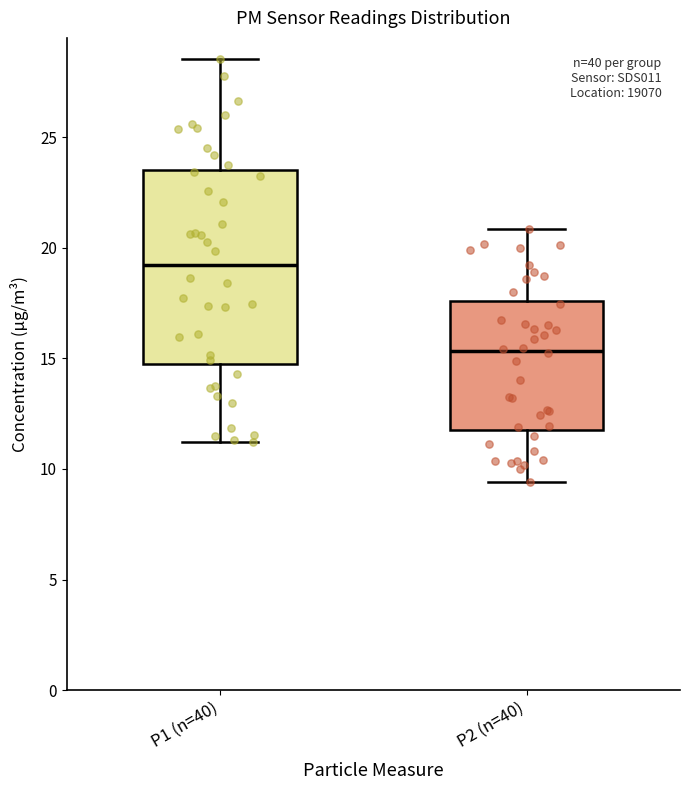

Where is the lower edge of the box for P1 (n=40) on the y-axis? The values are not printed on the chart, so give them approximately, as read against the axis.

15.0